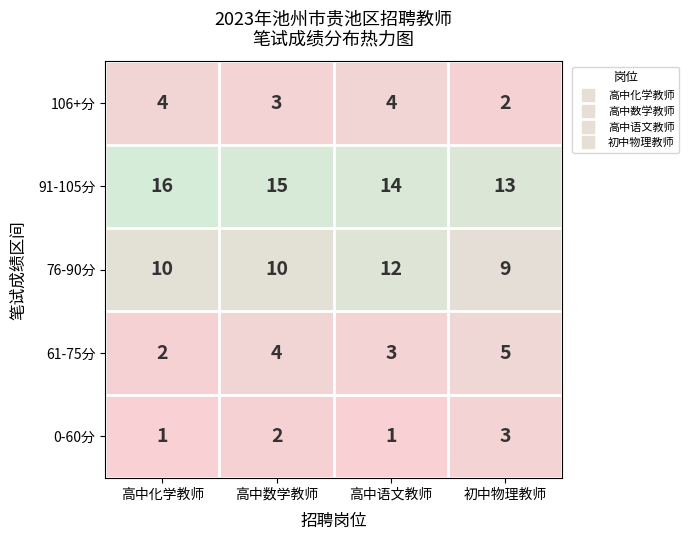

What is the sum of all 61-75分 values?

14